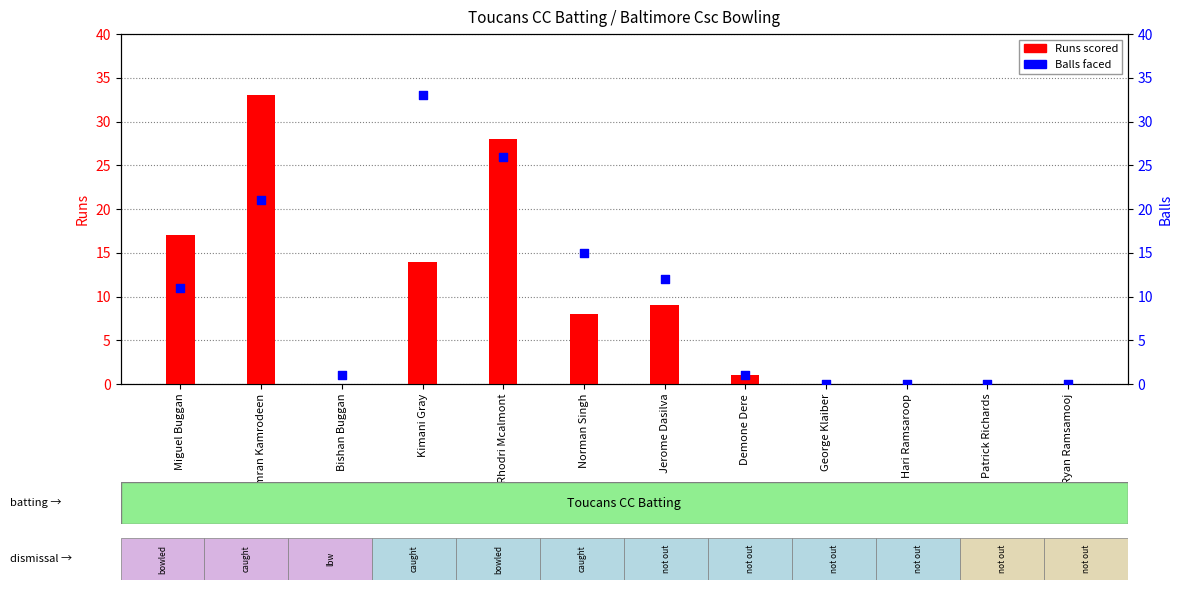

At which category is the sum across all series the highest?

Imran Kamrodeen